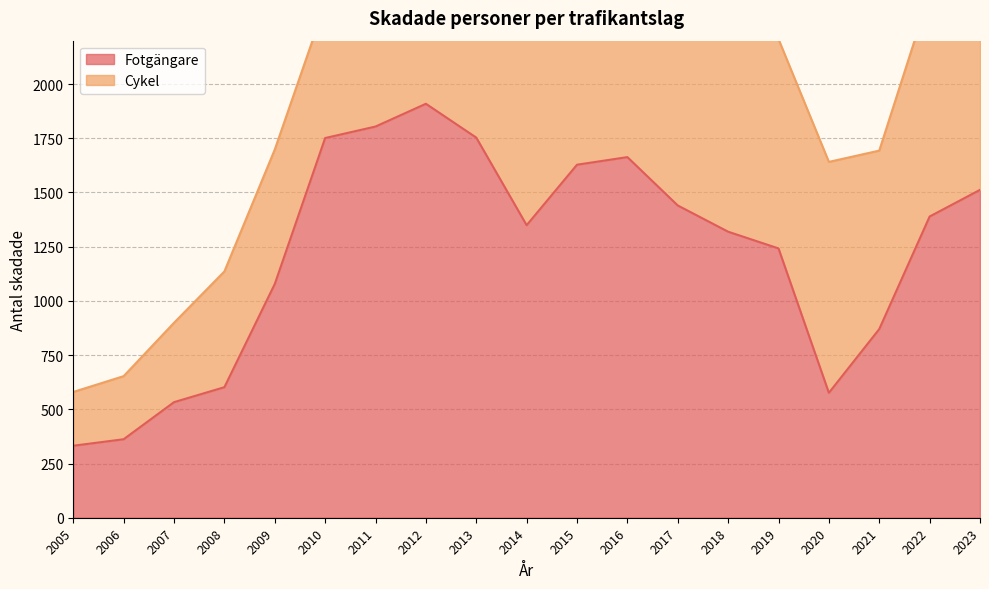

What is the maximum value shown in the chart?

1909